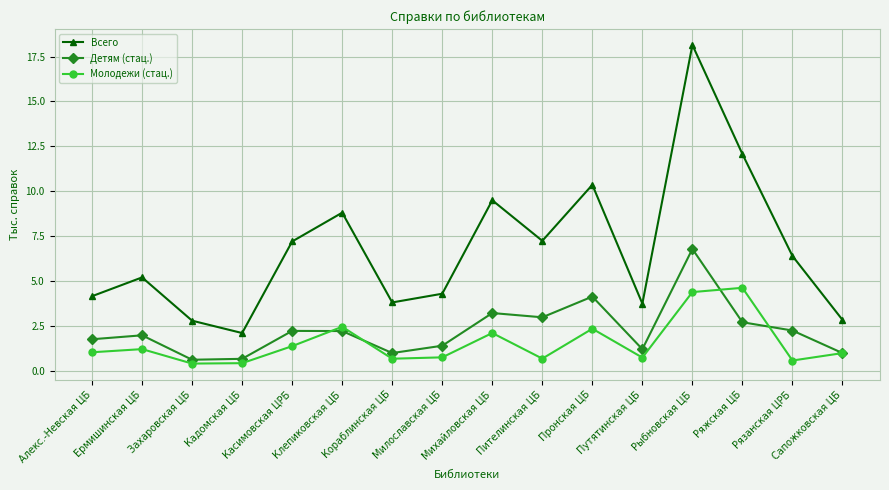

What is the label of the 9th point from the right?

Милославская ЦБ